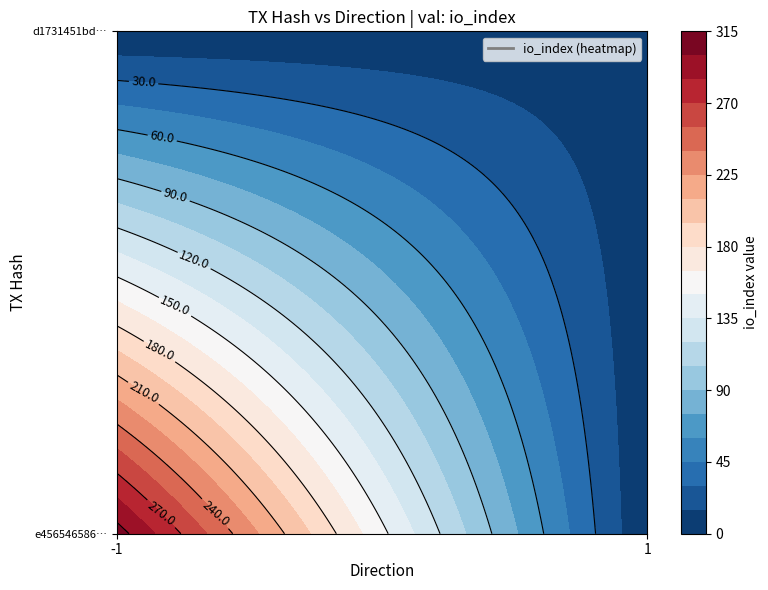

What is the difference between the maximum and minimum values in the e456546586520cf9ddb0aa058622e4c66d01b6b series?

308